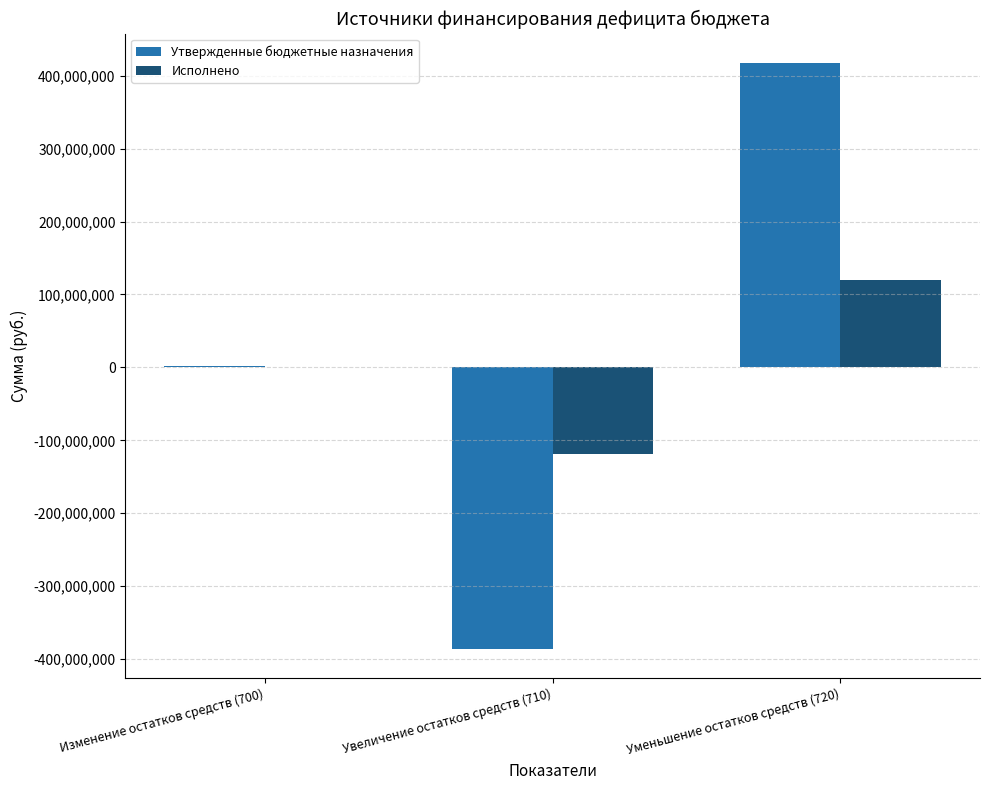

Reading left to right, extract all data points from this chart.

Утвержденные бюджетные назначения: Изменение остатков средств (700)=2000000.0	Увеличение остатков средств (710)=-385945520.6	Уменьшение остатков средств (720)=417563304.2
Исполнено: Изменение остатков средств (700)=882173.6	Увеличение остатков средств (710)=-119119463.5	Уменьшение остатков средств (720)=120001637.1